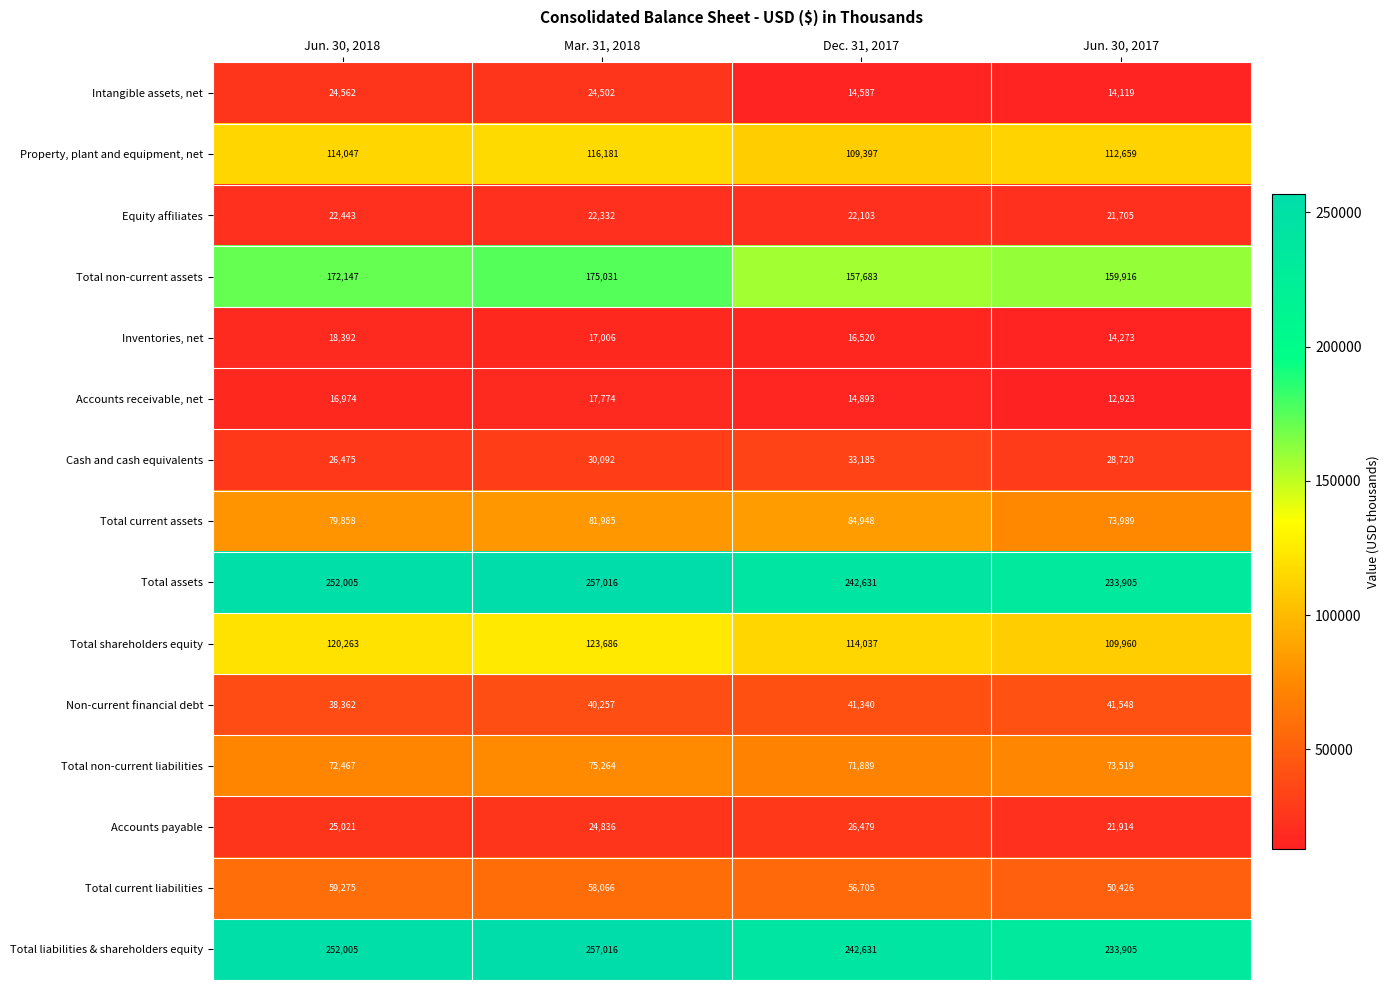

How many Equity affiliates values are between 22103 and 22443?

3